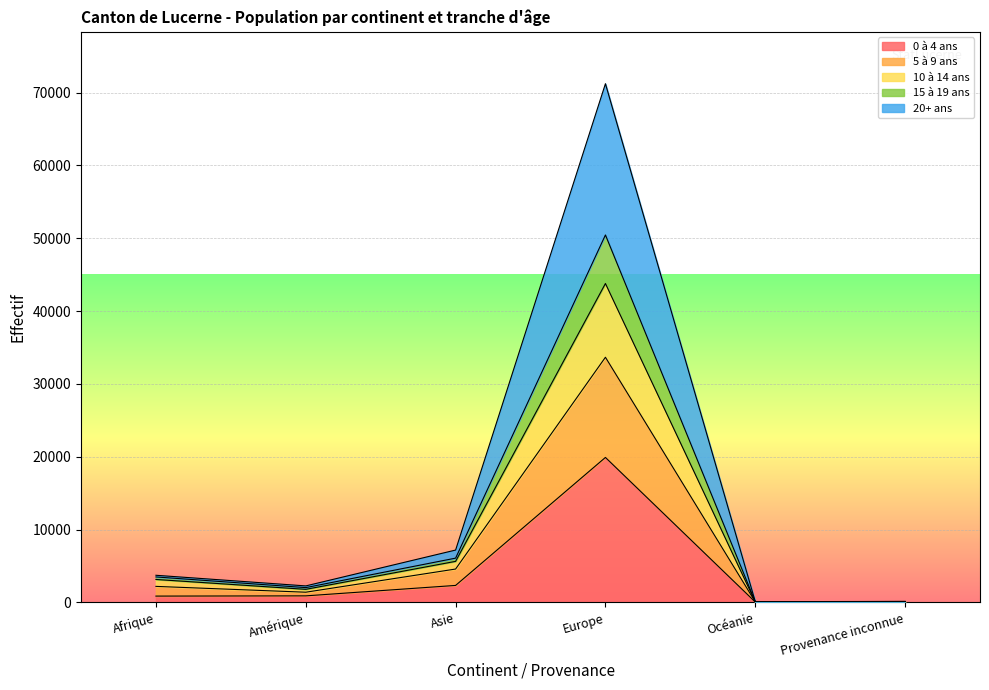

True or false: 20+ ans and 0 à 4 ans cross at least once.

False